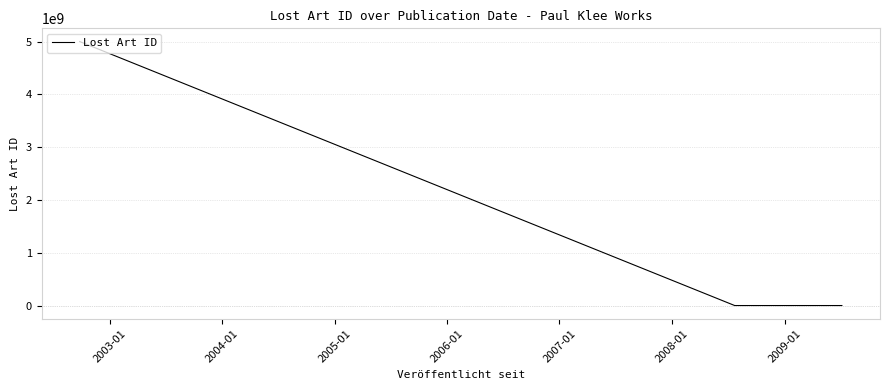

What is the difference between the maximum and minimum values?

4999738883